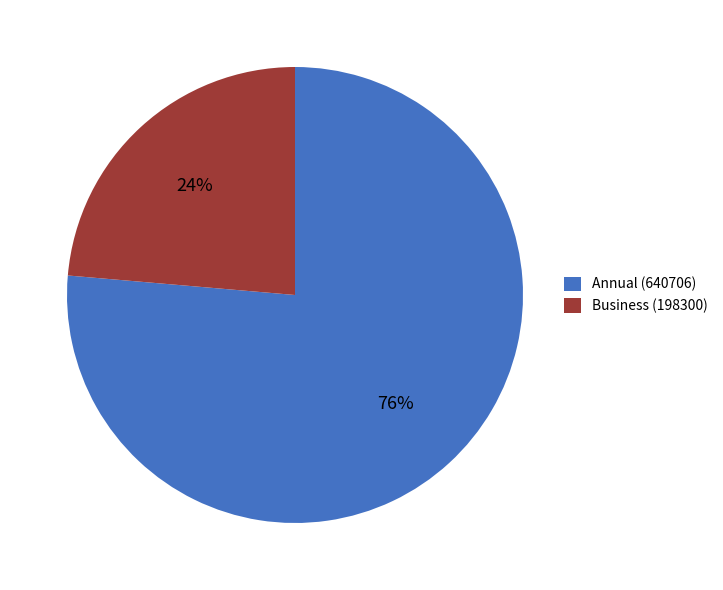

Which has a higher value, Business or Annual?

Annual